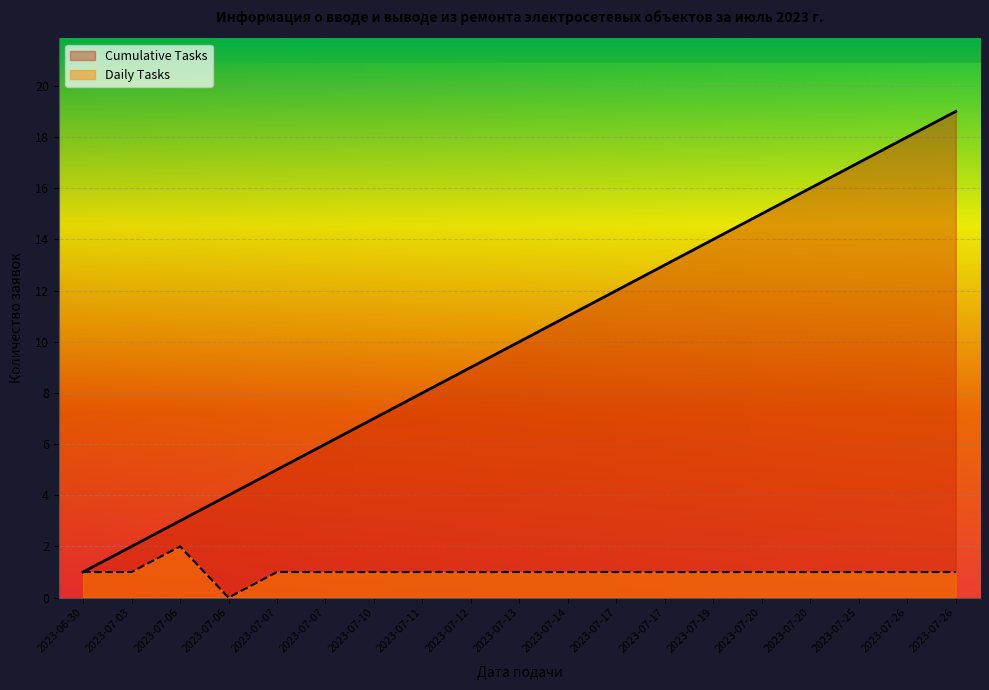

What is the maximum value for Cumulative Tasks?

19